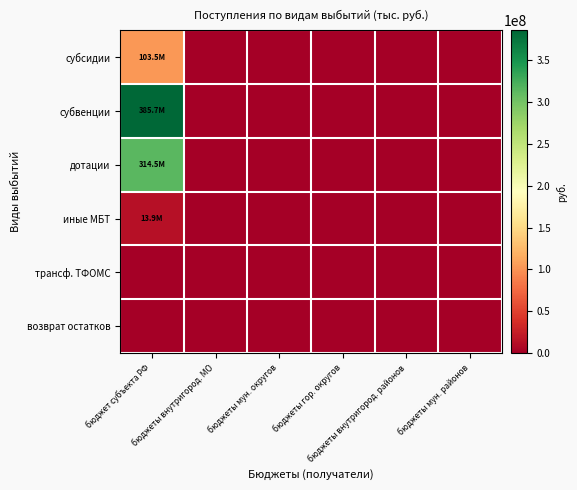

At how many categories does at least one series exceed 35936121?

1